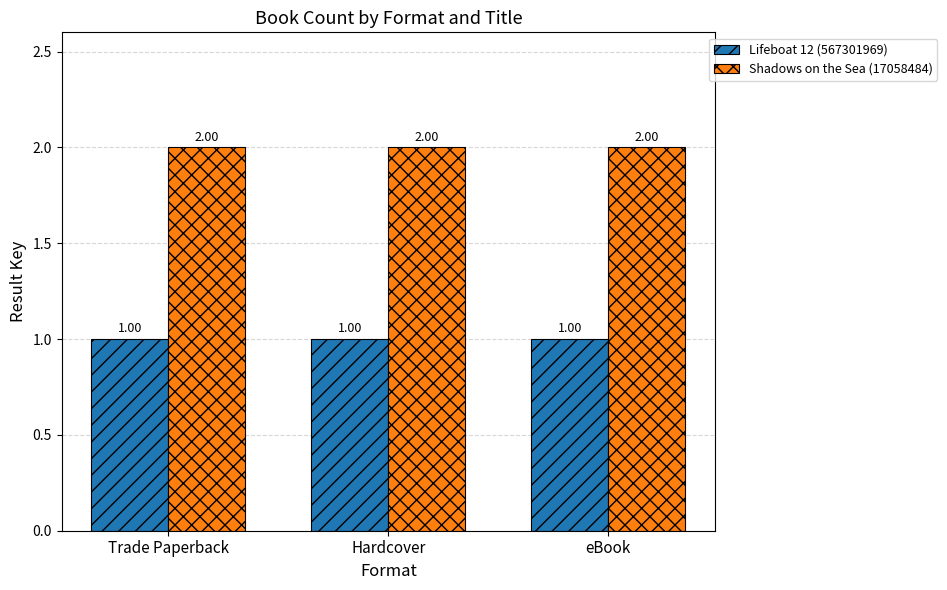

List the series in order of their peak value, lowest first.

Lifeboat 12 (567301969), Shadows on the Sea (17058484)